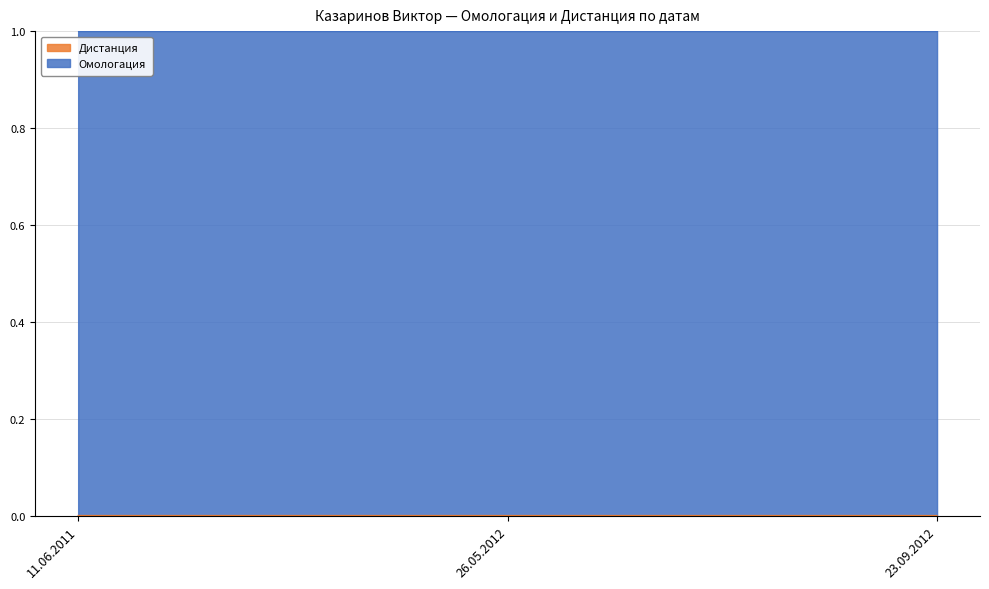

Rank the categories by value from highest to lowest.

11.06.2011, 26.05.2012, 23.09.2012